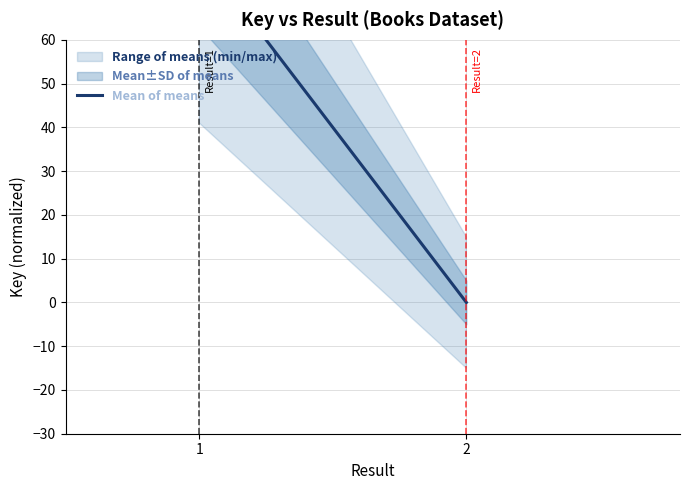

Reading left to right, what are all the values shown in this chart?

80	80	0